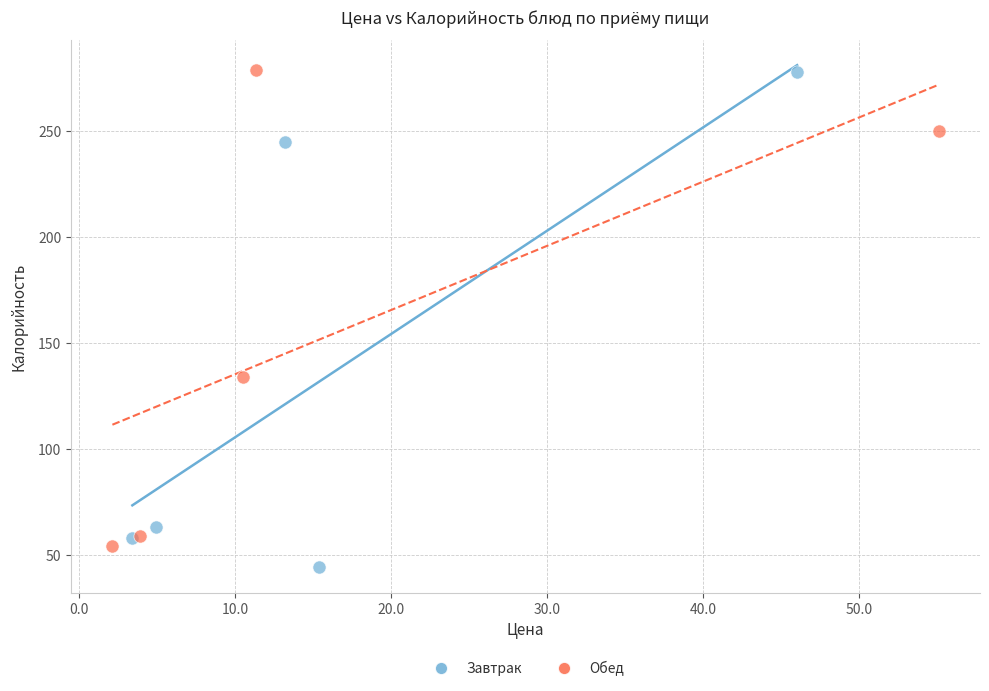

What are all the series names shown in the legend?

Завтрак, Обед